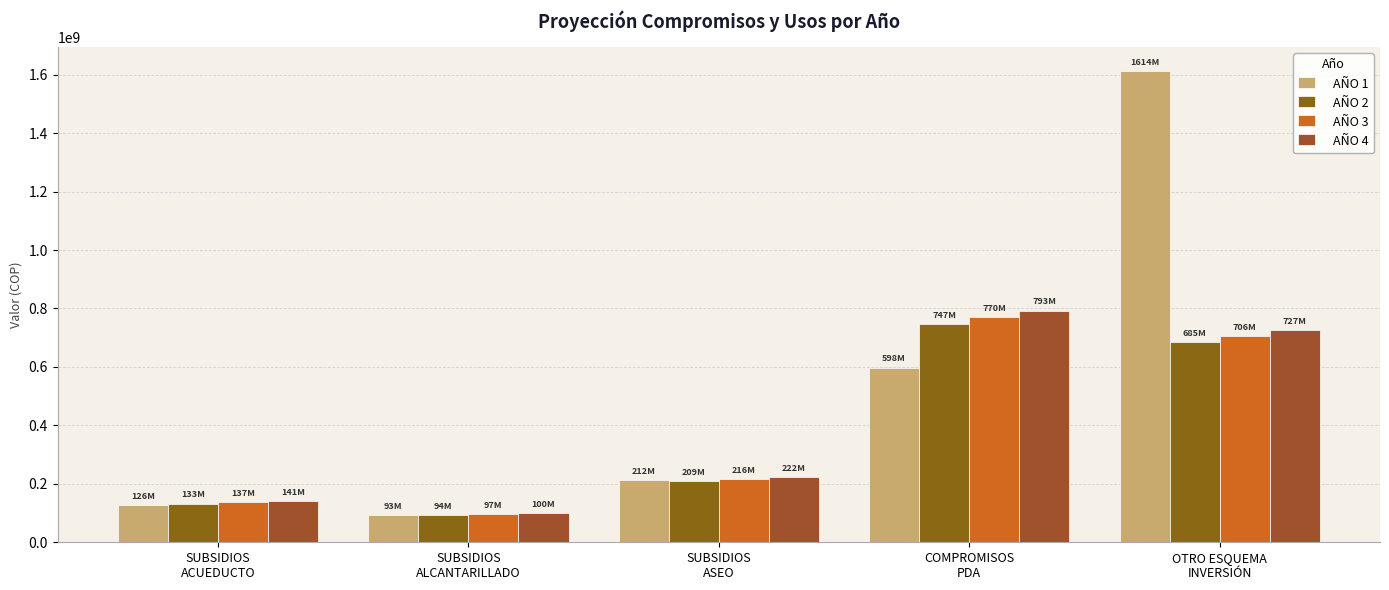

What is the value of the AÑO 1 bar at the 1st from the left?

126196852.0